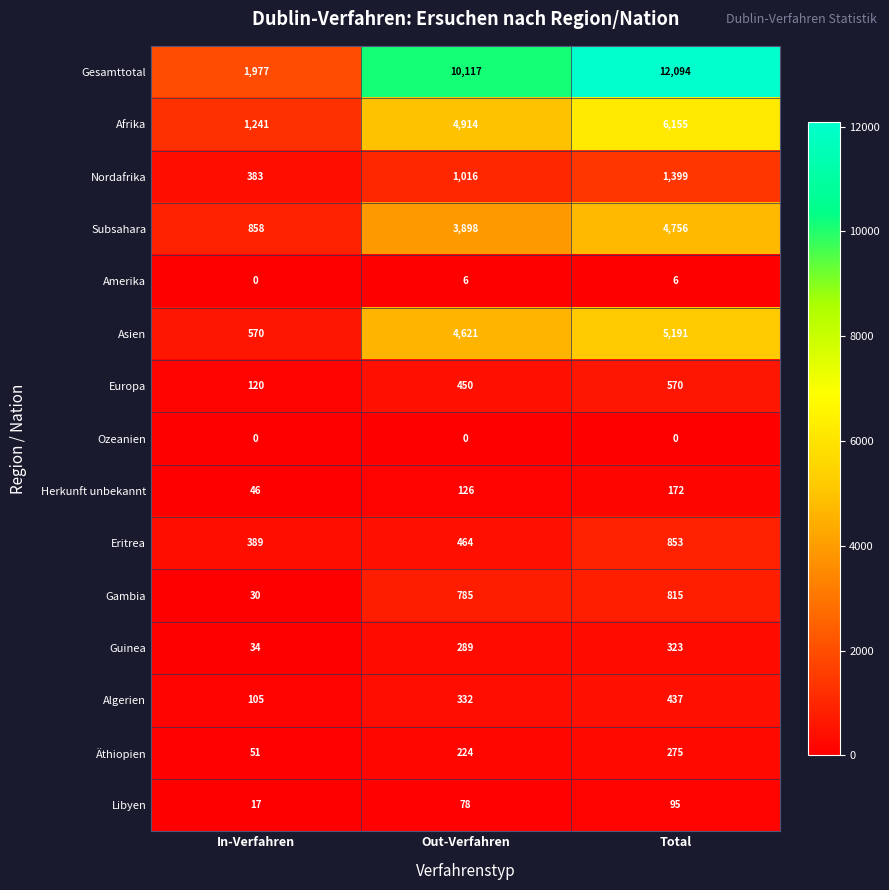

What is the sum of the Subsahara values at Total and Out-Verfahren?

8654